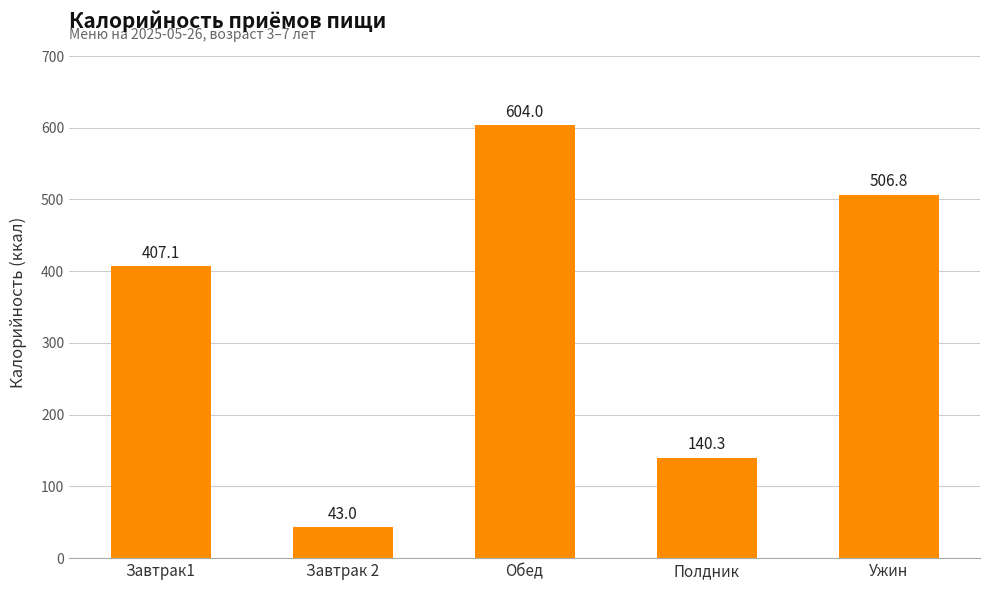

List the labels in order of value, smallest first.

Завтрак 2, Полдник, Завтрак1, Ужин, Обед